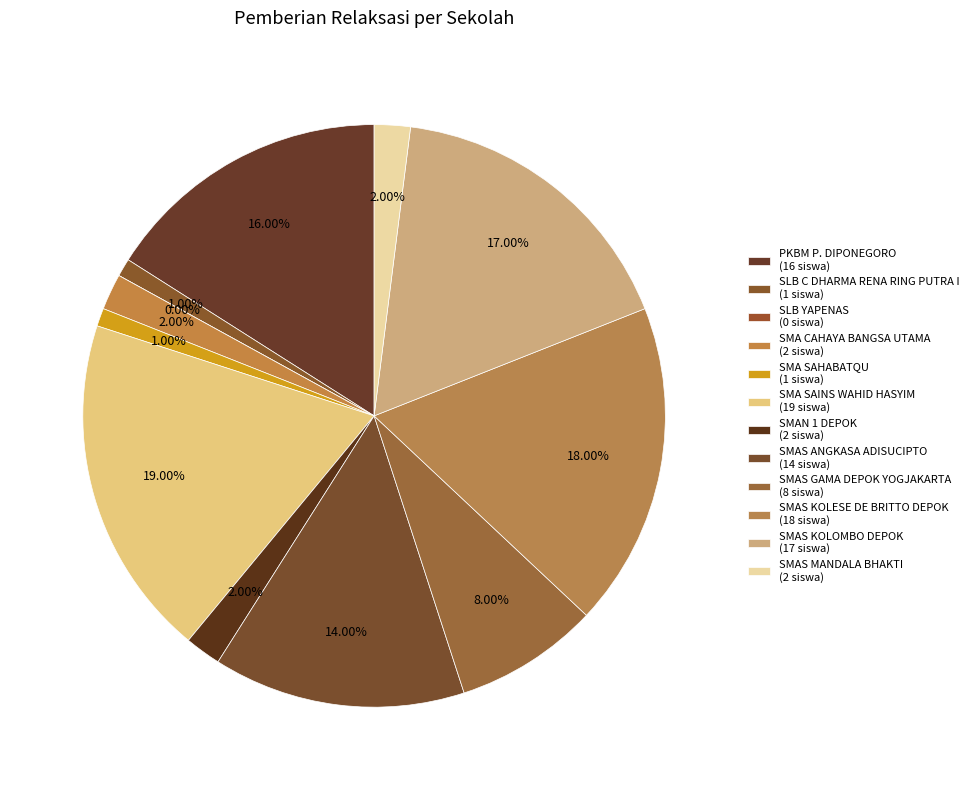

Is SMAS ANGKASA ADISUCIPTO the majority of the pie?

No